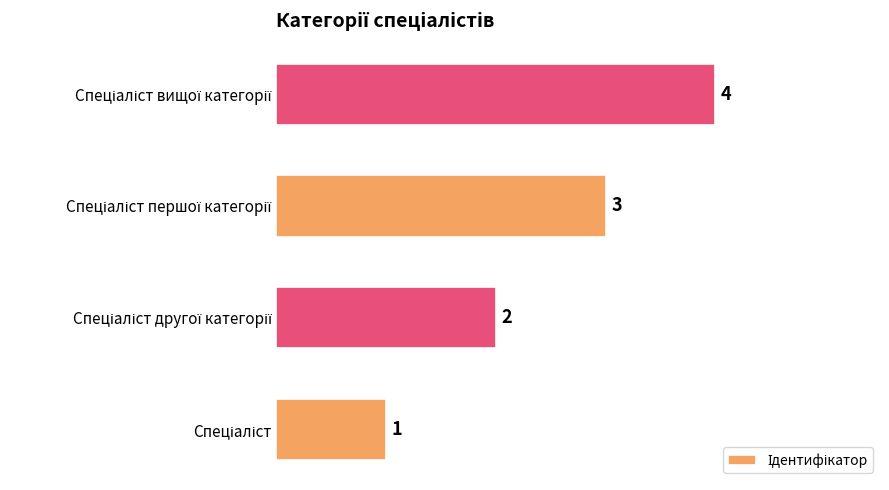

What is the difference between the maximum and minimum values?

3